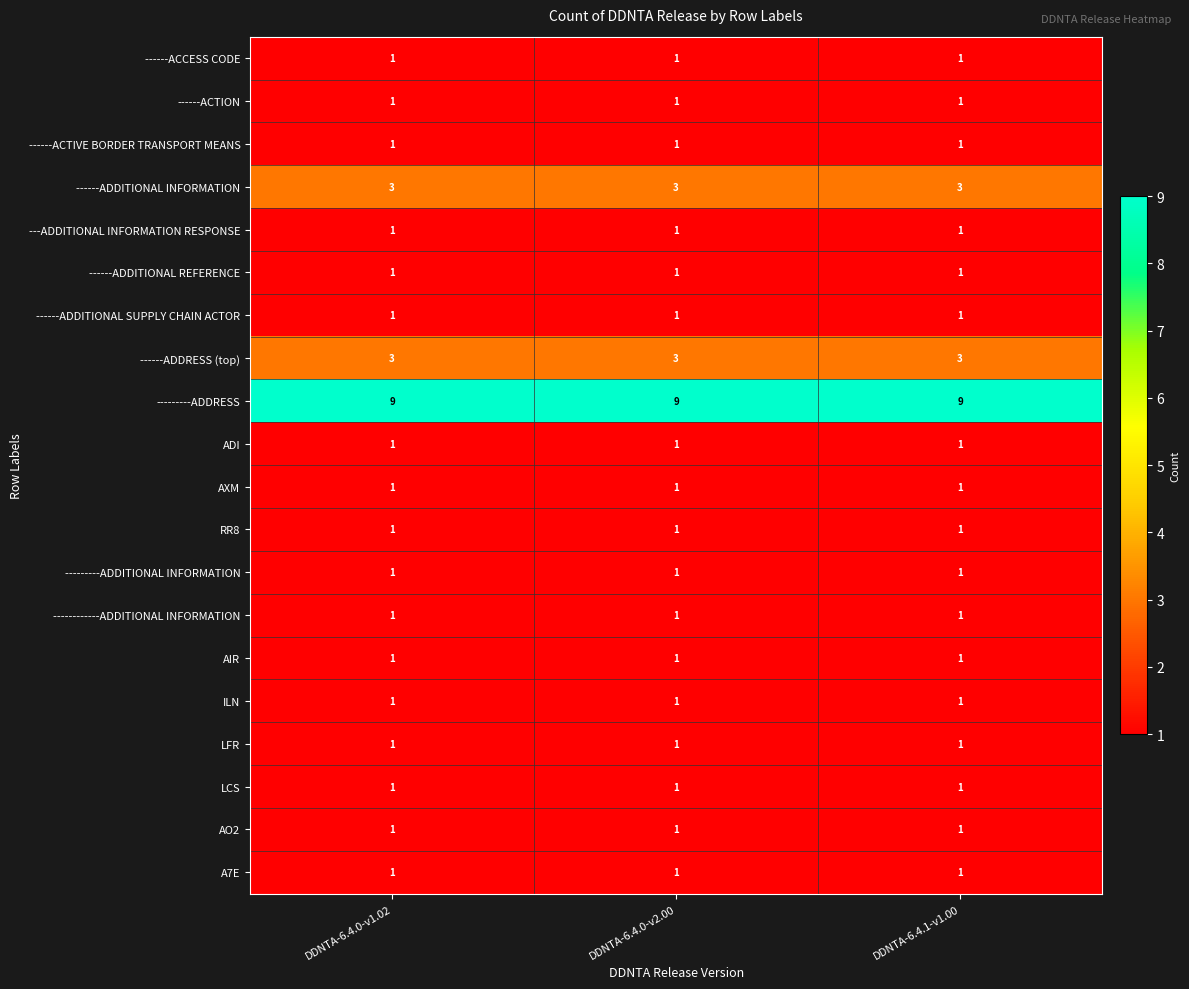

What is the greatest value displayed?

9